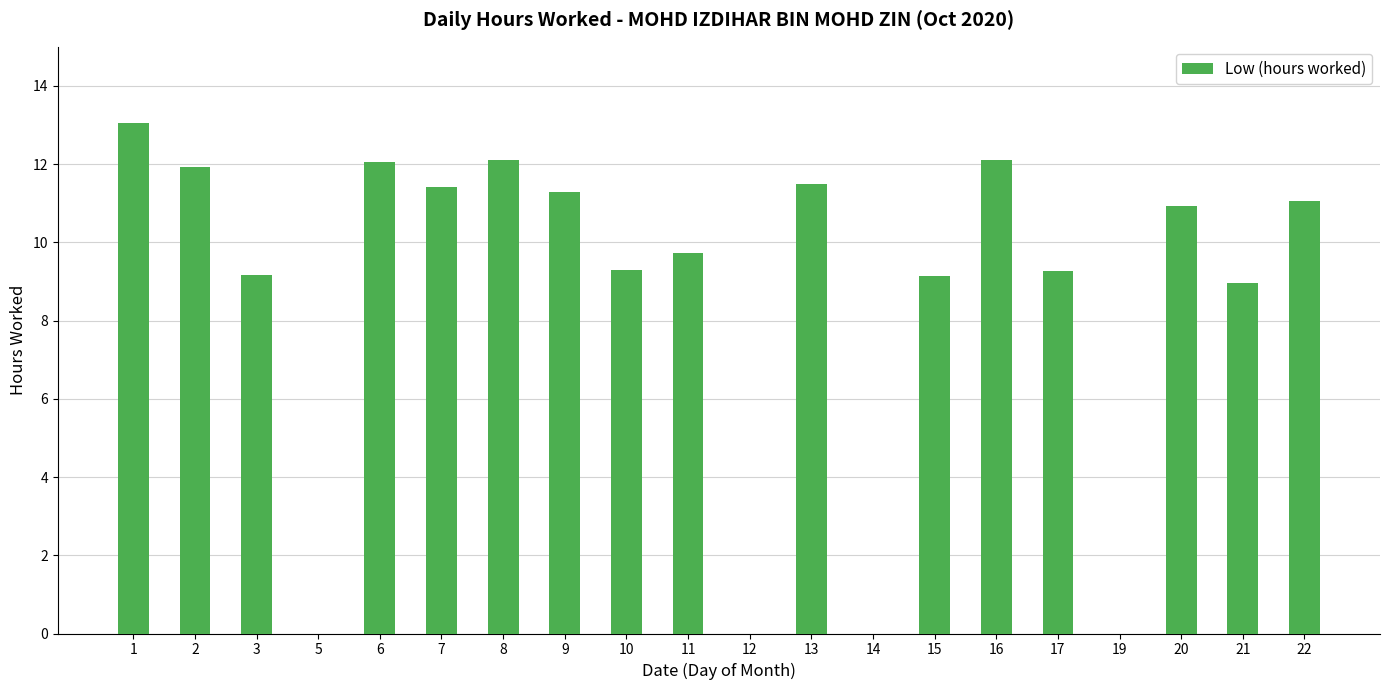

Is it true that the value at 17 is 9.3?

True